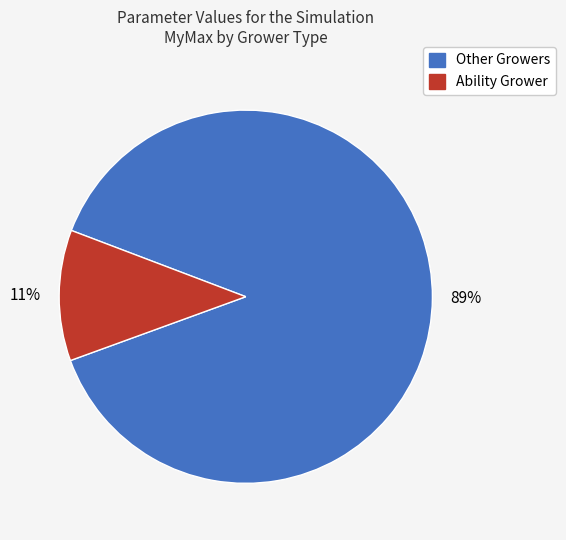

Is there a majority slice in this chart?

Yes